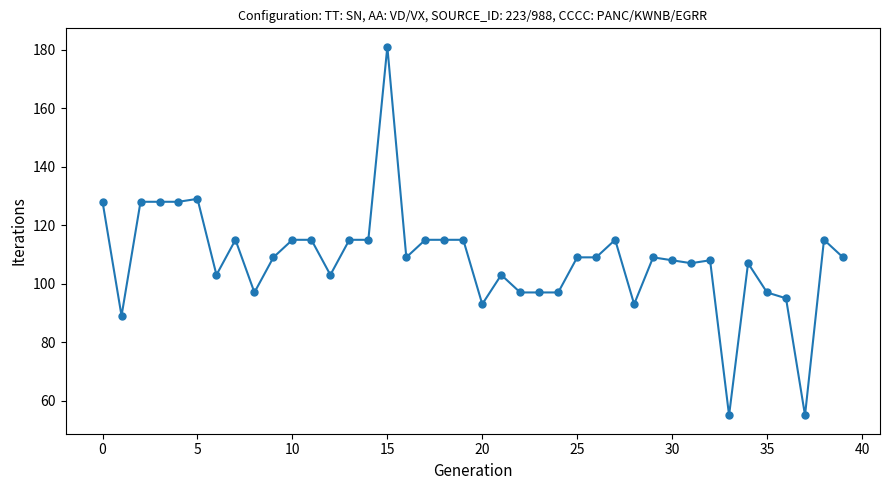

What is the value of the 19th point from the left?

115